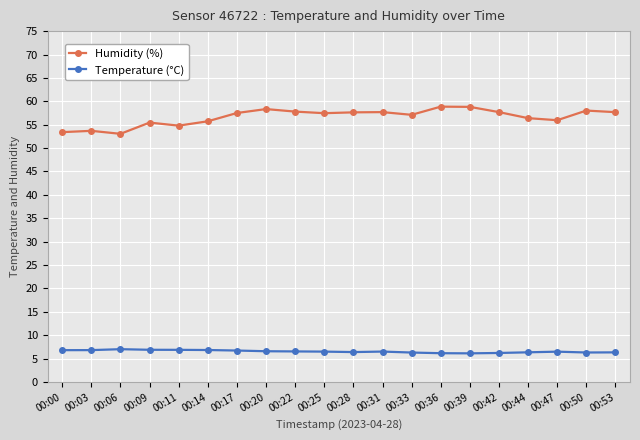

The value of Humidity (%) at 00:03 is 23.0. True or false?

False